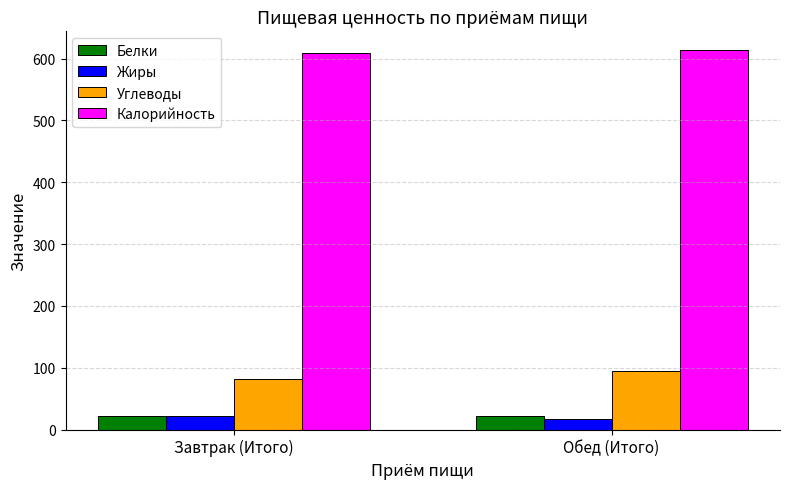

What is the greatest value displayed?

613.5